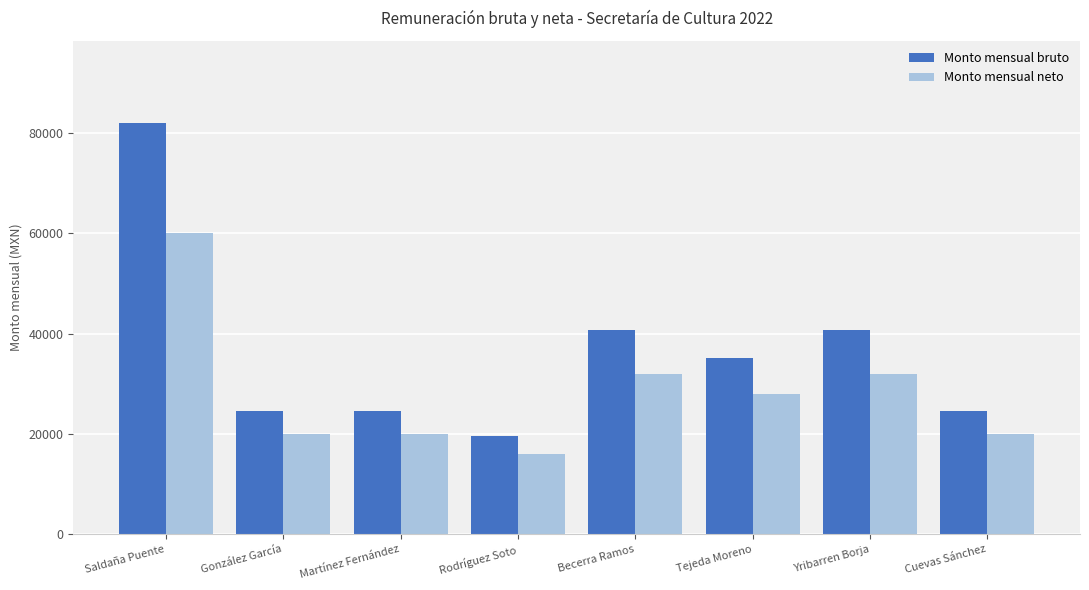

List the series in order of their overall mean, highest first.

Monto mensual bruto, Monto mensual neto